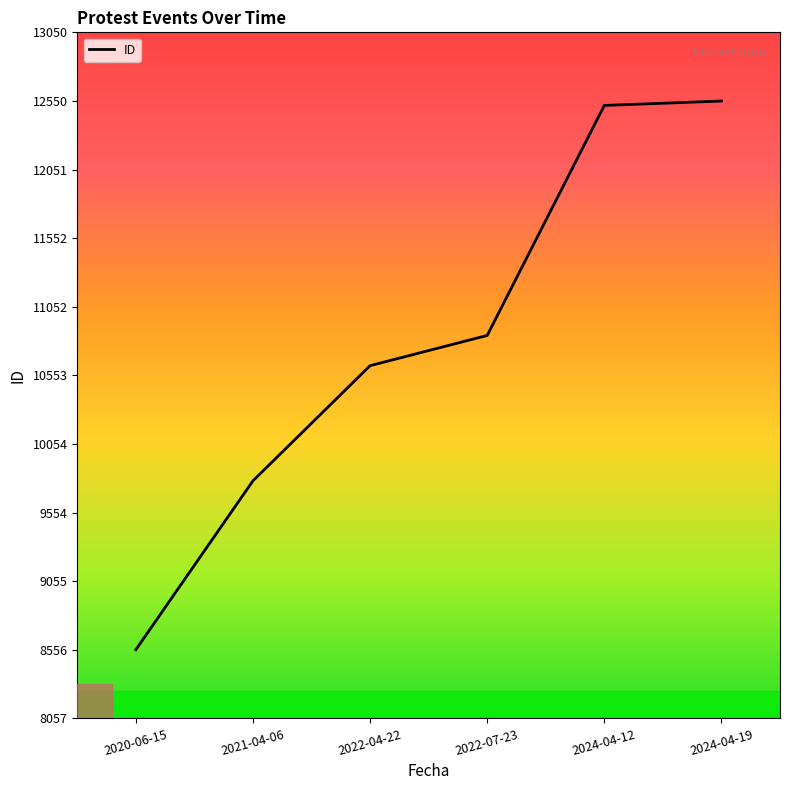

Between 2024-04-19 and 2021-04-06, which is larger?

2024-04-19